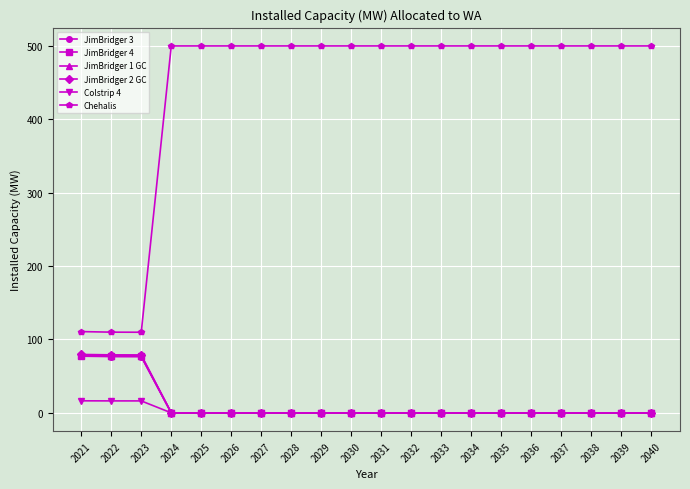

What is the spread (max minus min) of values at 2033?

500.0